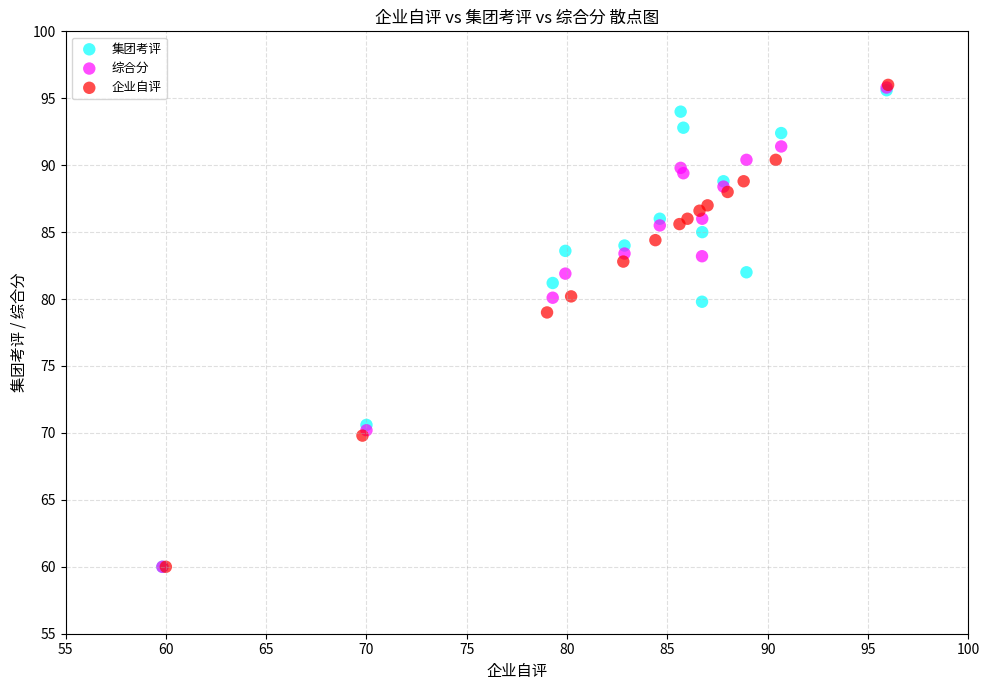

Which series has the largest Y range (max minus min)?

企业自评